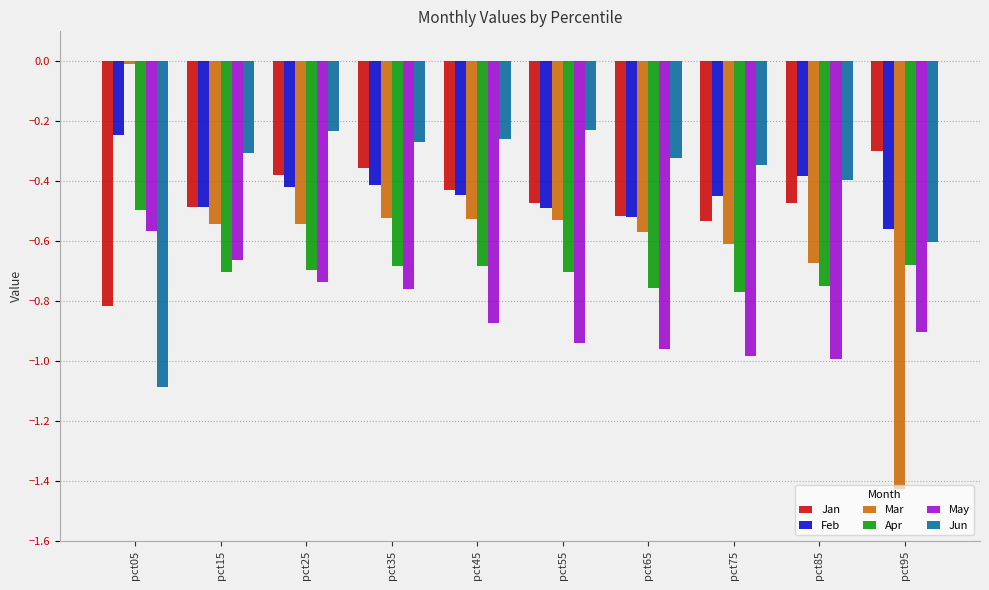

The Jun series shows -0.4 at pct55. True or false?

False